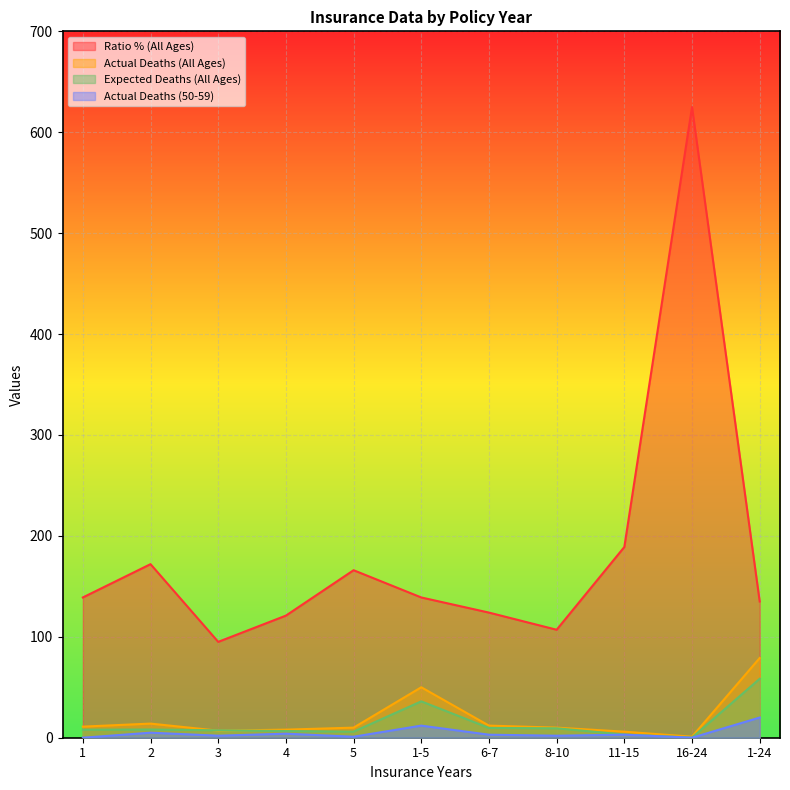

Which series has the largest total across all categories?

Ratio % (All Ages)